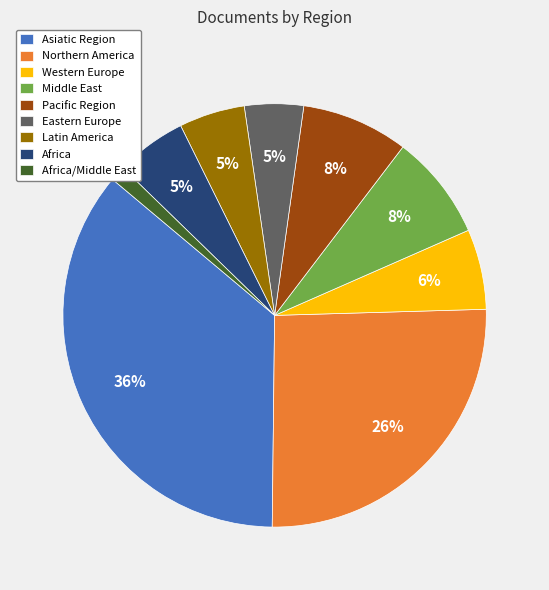

How many segments does this pie chart have?

9